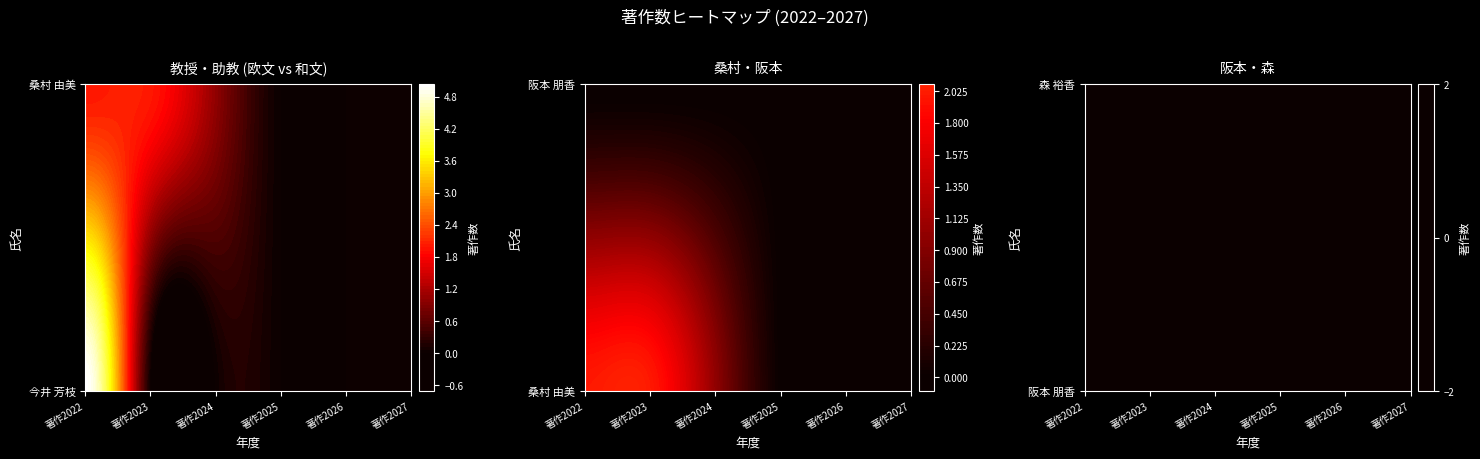

Reading left to right, what are all the values shown in this chart?

今井 芳枝: 5	0	0	0	0	0
桑村 由美: 2	2	1	0	0	0
阪本 朋香: 0	0	0	0	0	0
森 裕香: 0	0	0	0	0	0